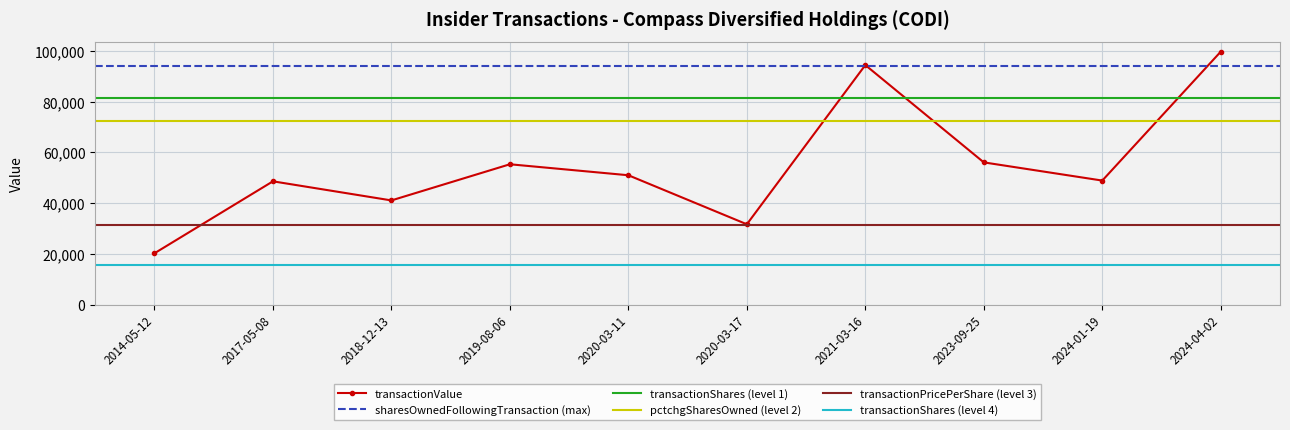

At which label is sharesOwnedFollowingTransaction closest to 17366?

2020-03-17